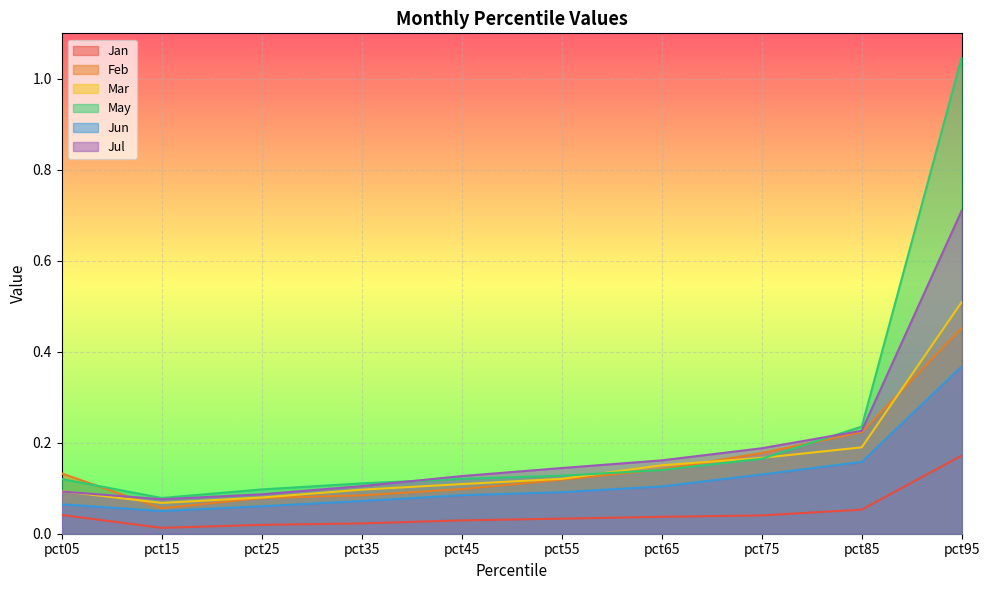

What are all the series names shown in the legend?

Jan, Feb, Mar, May, Jun, Jul